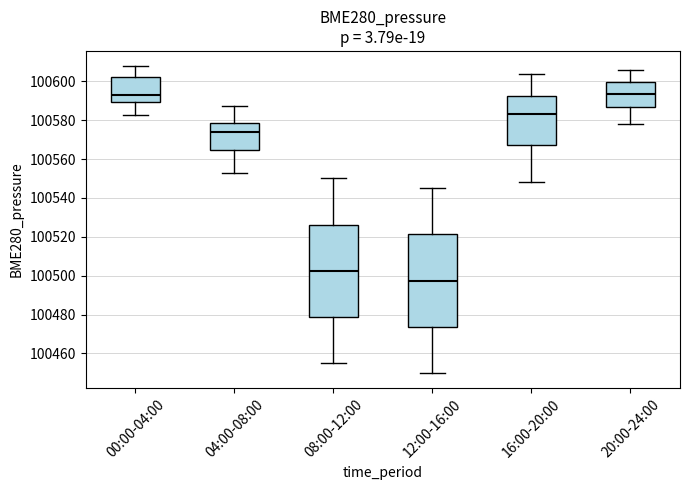

Reading left to right, read every box against the y-axis: the position of its median line, the range the box covers, and the ends of its whiskers. The values are not printed on the chart, so give them approximately, as read against the axis.

00:00-04:00: median 100592, box 100590 to 100602, whiskers 100582 to 100608
04:00-08:00: median 100574, box 100564 to 100578, whiskers 100554 to 100588
08:00-12:00: median 100502, box 100478 to 100526, whiskers 100456 to 100550
12:00-16:00: median 100498, box 100474 to 100522, whiskers 100450 to 100546
16:00-20:00: median 100584, box 100568 to 100592, whiskers 100548 to 100604
20:00-24:00: median 100594, box 100586 to 100600, whiskers 100578 to 100606